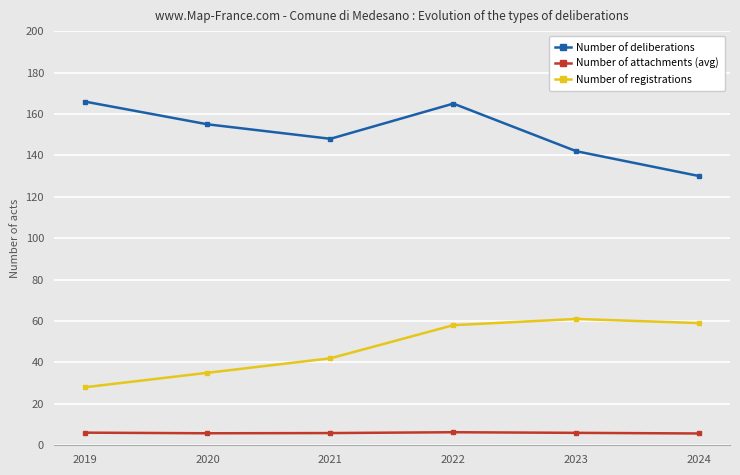

How many lines are shown in the chart?

3